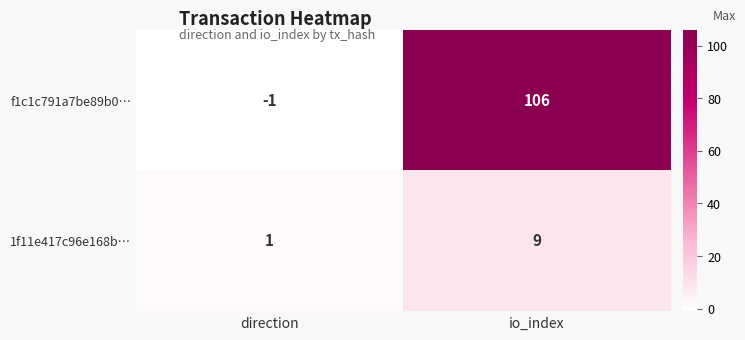

Reading left to right, extract all data points from this chart.

f1c1c791a7be89b0…: direction=-1	io_index=106
1f11e417c96e168b…: direction=1	io_index=9